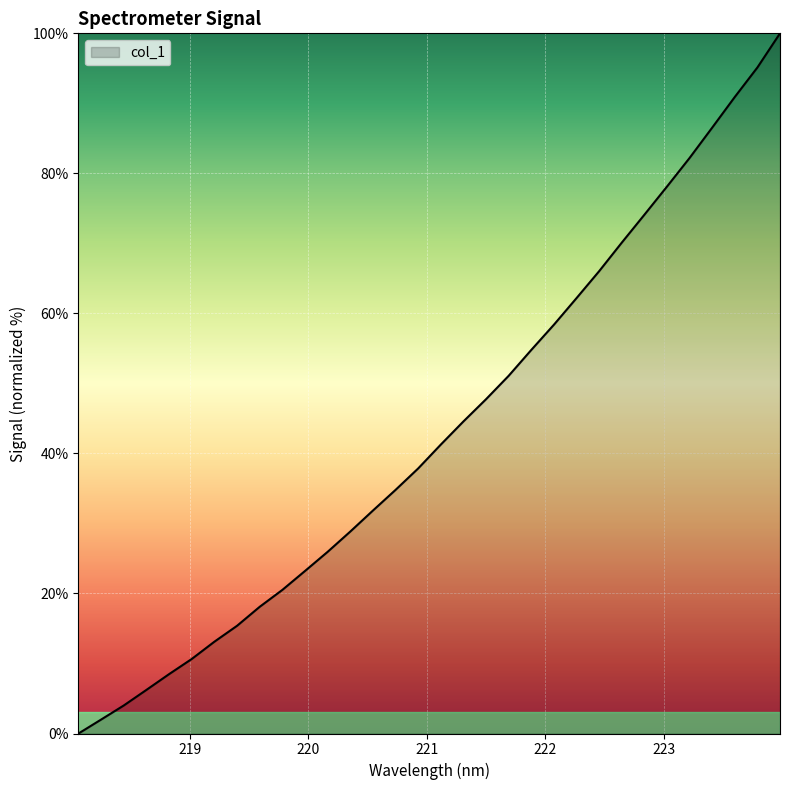

What is the difference between the maximum and minimum values?

100.0